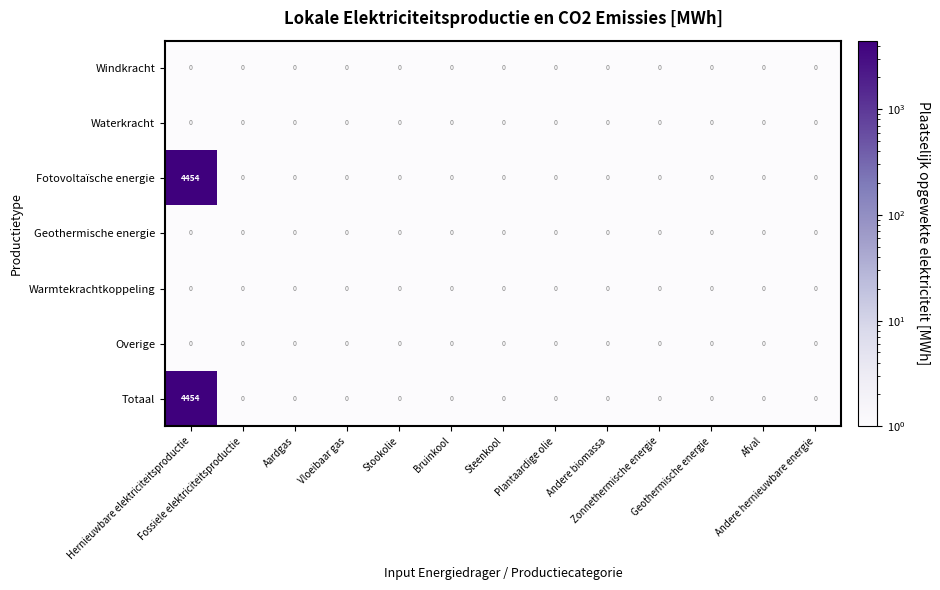

What is the sum of all Fotovoltaïsche energie values?

4454